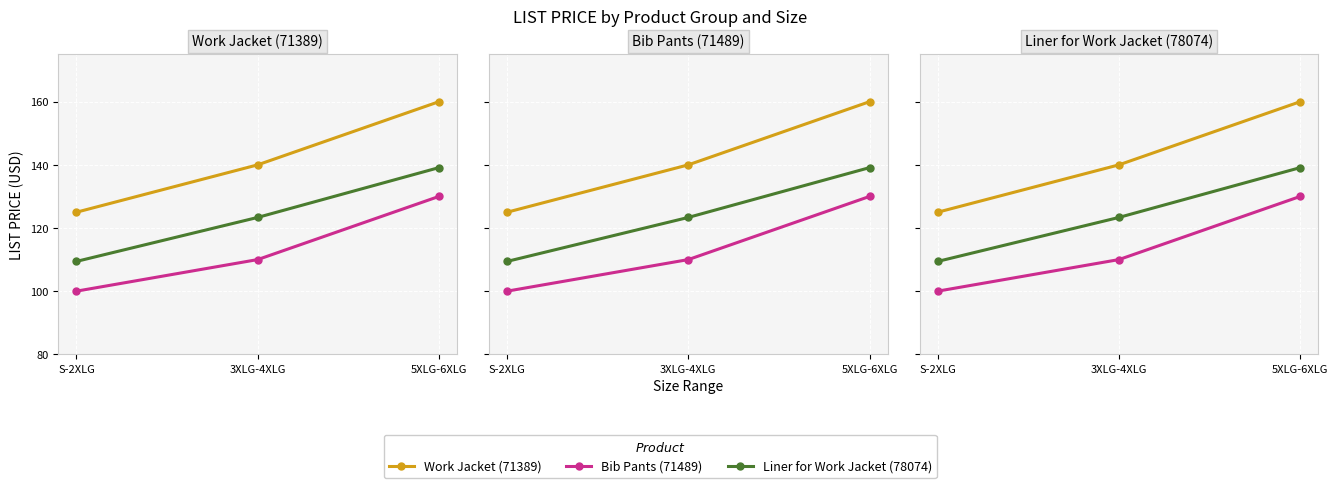

Rank the series at S-2XLG from lowest to highest value.

Bib Pants (71489), Liner for Work Jacket (78074), Work Jacket (71389)